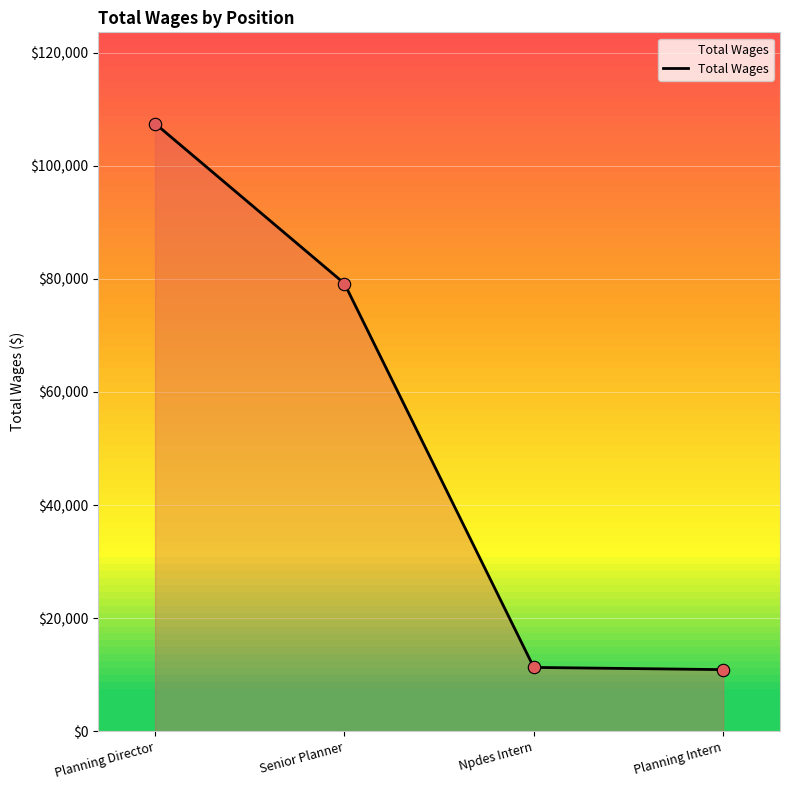

What is the change in value from Planning Director to Senior Planner?

-28288